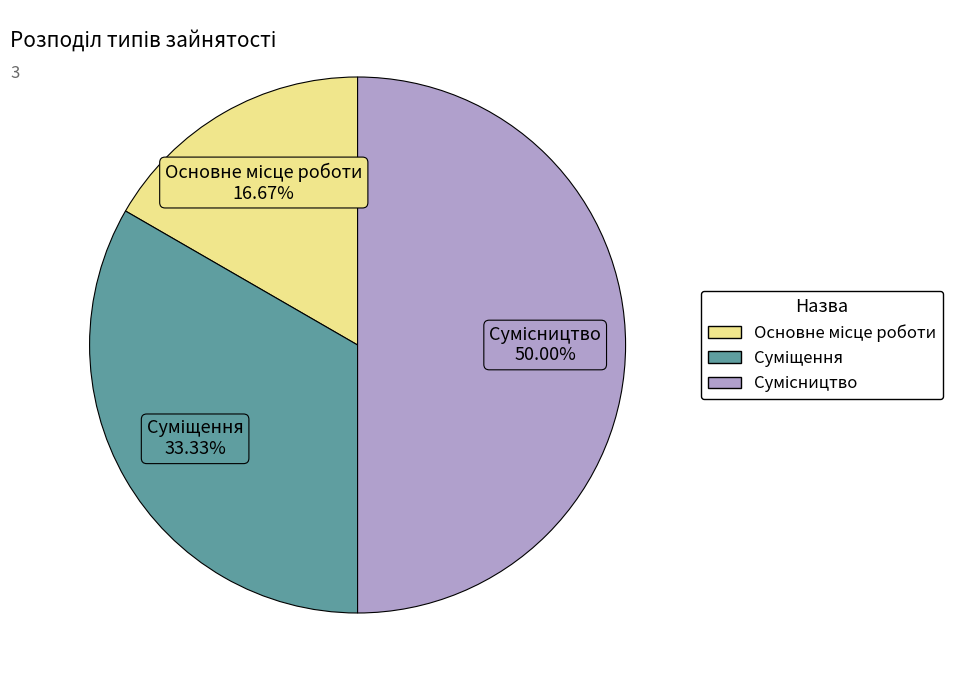

To the nearest percent, what is the combined percentage of Сумісництво and Суміщення?

83%